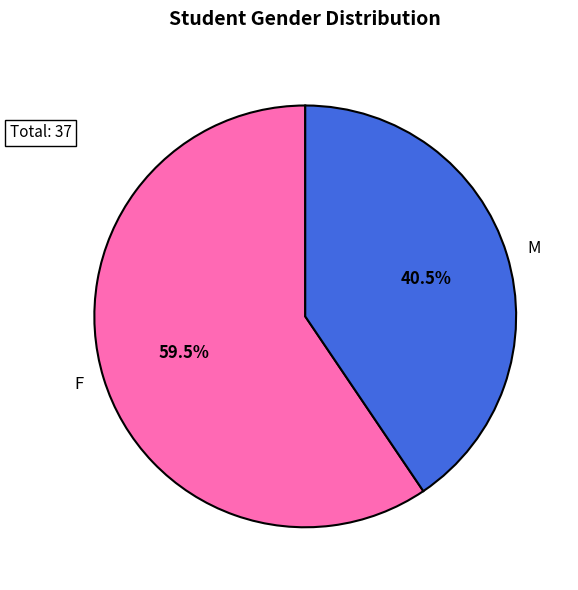

Does F account for over 50% of the chart?

Yes